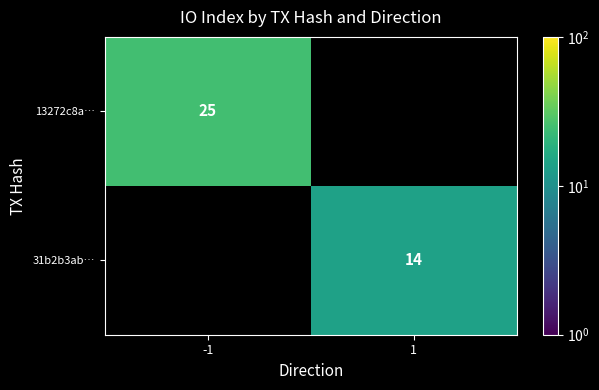

How many data points does each series have?

2